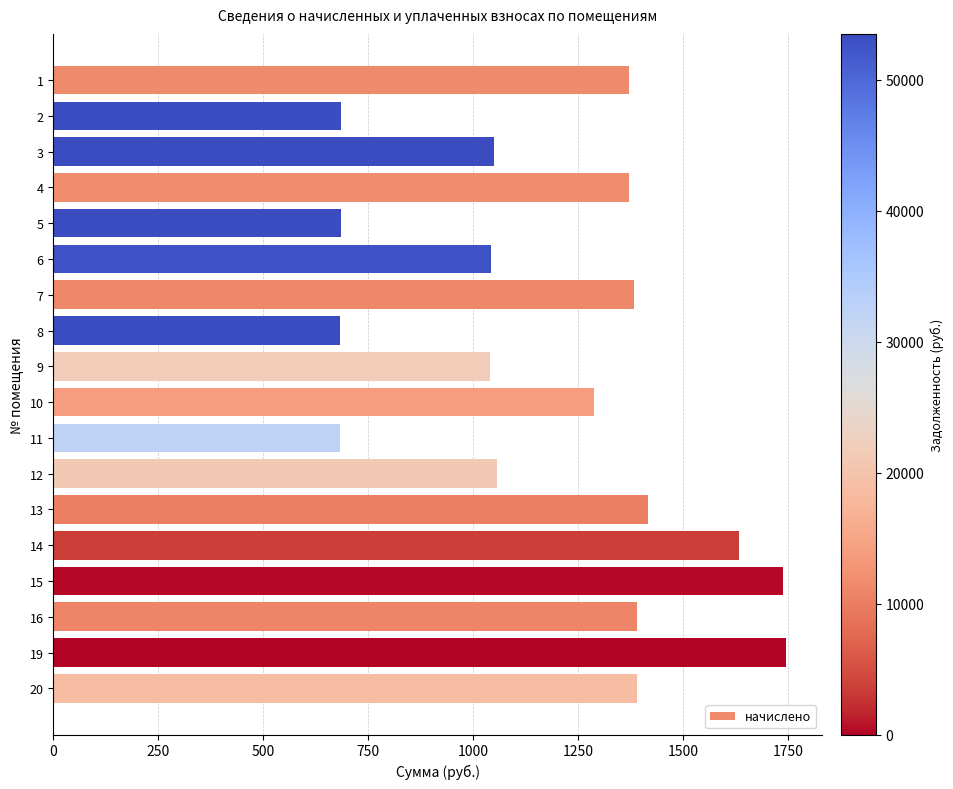

How many data points are less than 1370?

9